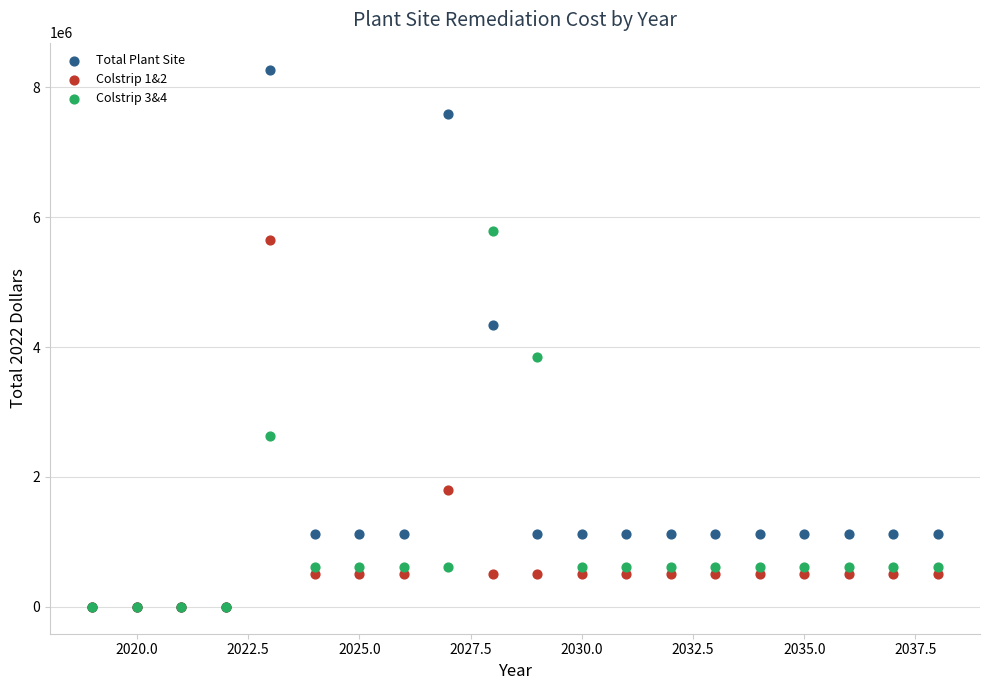

What are all the series names shown in the legend?

Total Plant Site, Colstrip 1&2, Colstrip 3&4